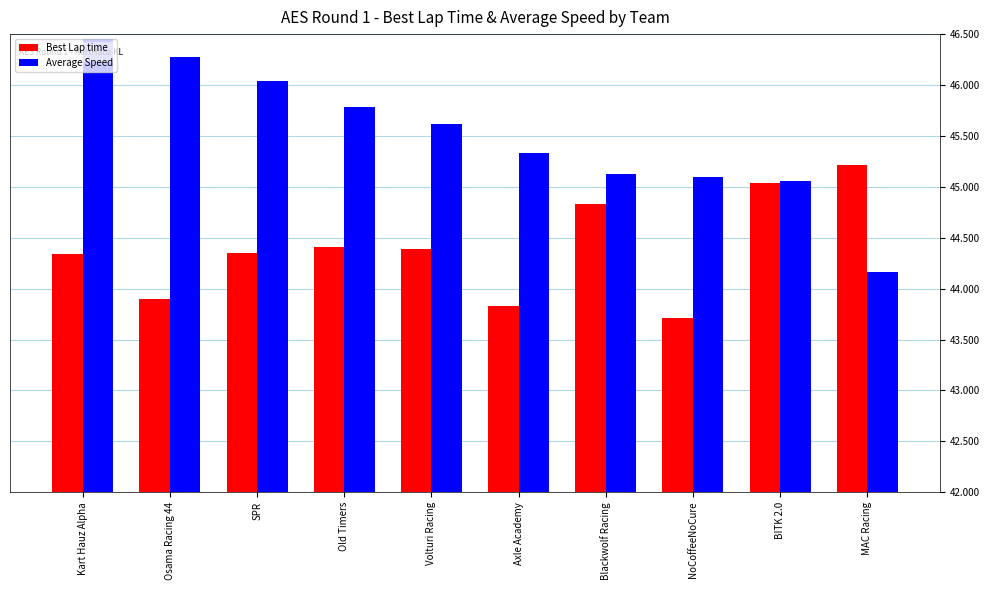

What is the sum of all Average Speed values?

455.0